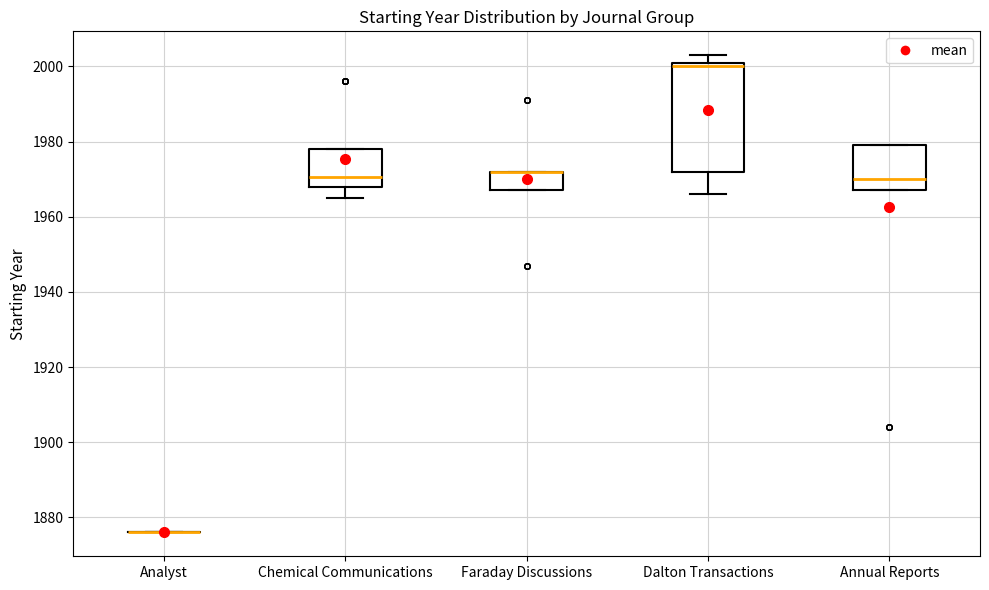

Reading left to right, read every box against the y-axis: the position of its median line, the range the box covers, and the ends of its whiskers. The values are not printed on the chart, so give them approximately, as read against the axis.

Analyst: box collapsed to a line at 1876, whiskers 1876 to 1876
Chemical Communications: median 1970, box 1968 to 1978, whiskers 1966 to 1978
Faraday Discussions: median 1972 (drawn on the box's upper edge), box 1968 to 1972, whiskers 1968 to 1972
Dalton Transactions: median 2000, box 1972 to 2002, whiskers 1966 to 2004
Annual Reports: median 1970, box 1968 to 1980, whiskers 1968 to 1980